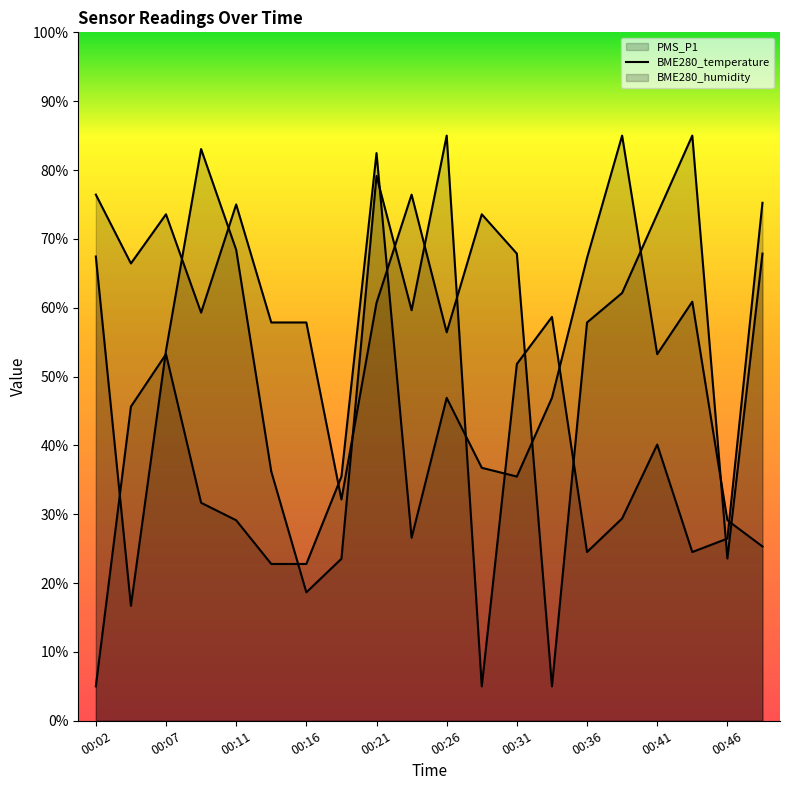

The value of PMS_P1 at 00:02 is 5.0. True or false?

True